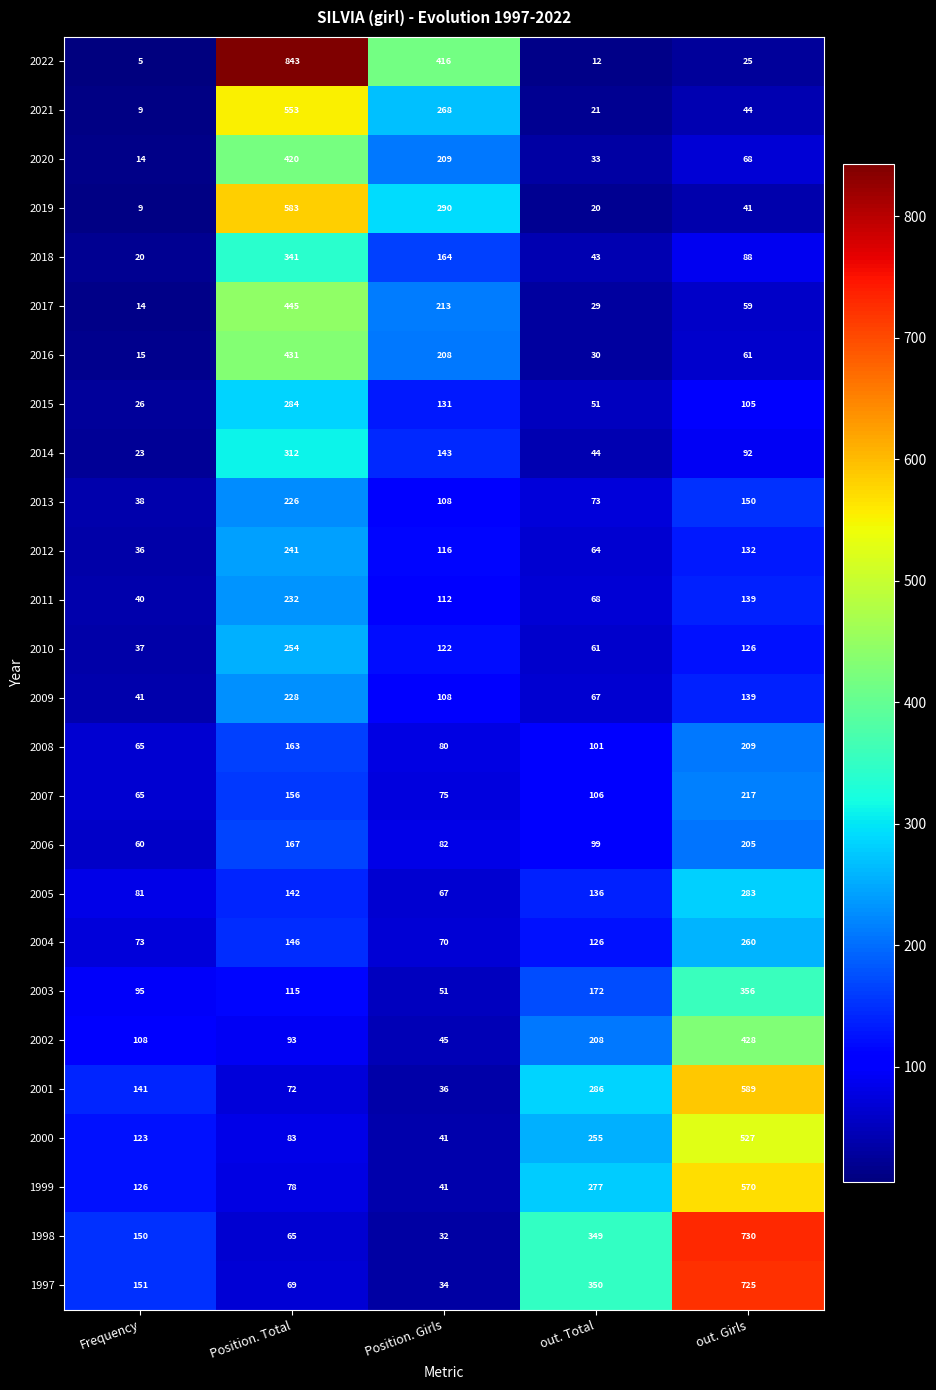

Count the number of data series in this chart.

26